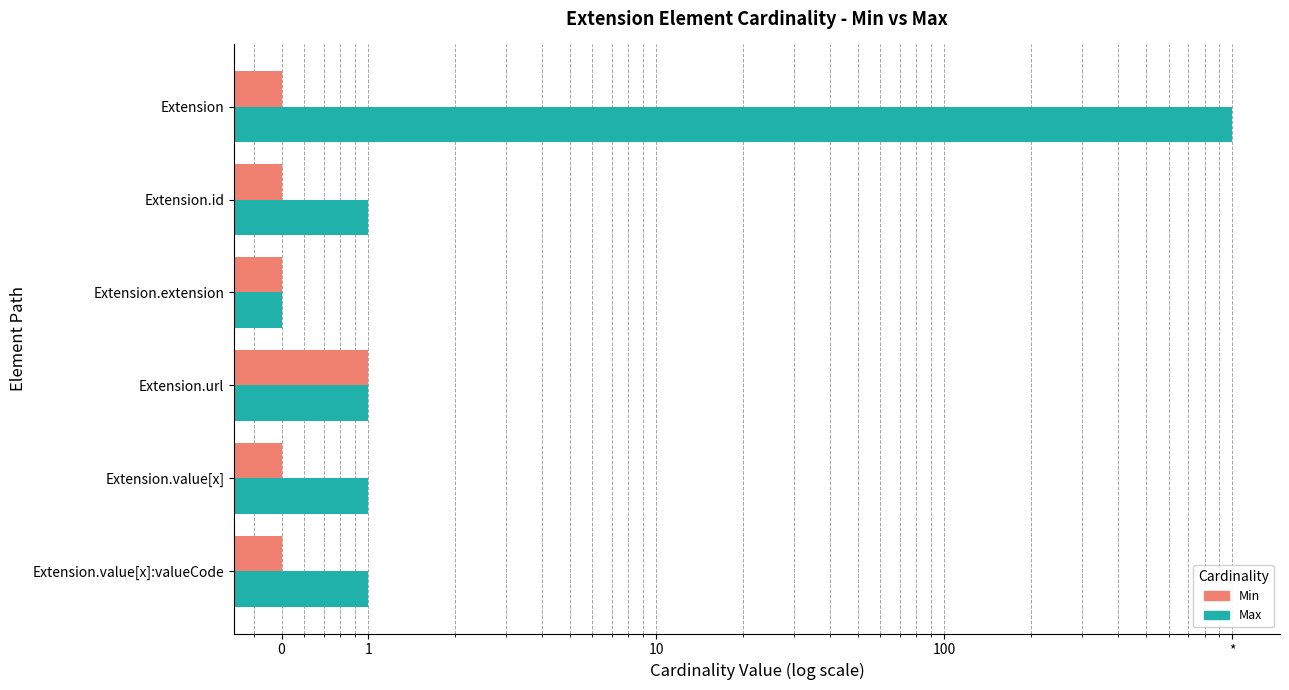

How many bars are there in total?

12